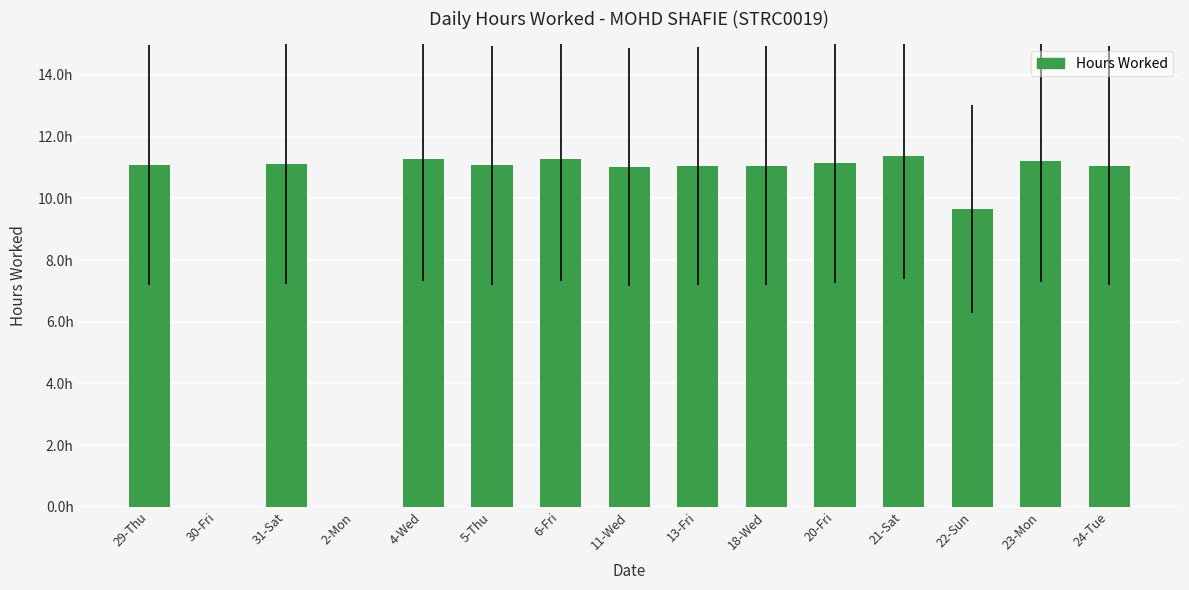

What is the average value?

9.6